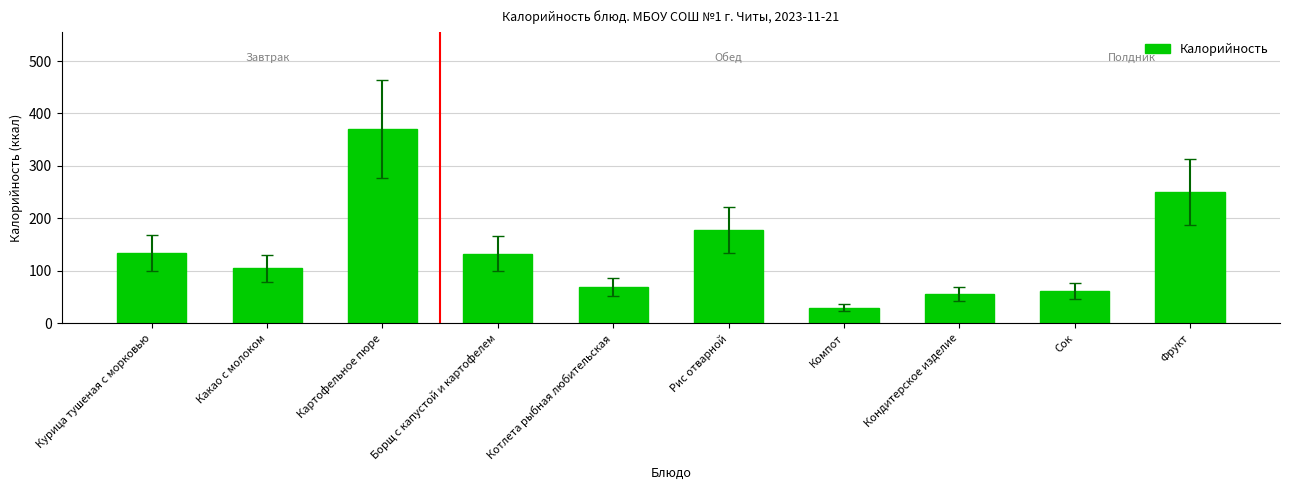

Read the value at Сок.

61.0